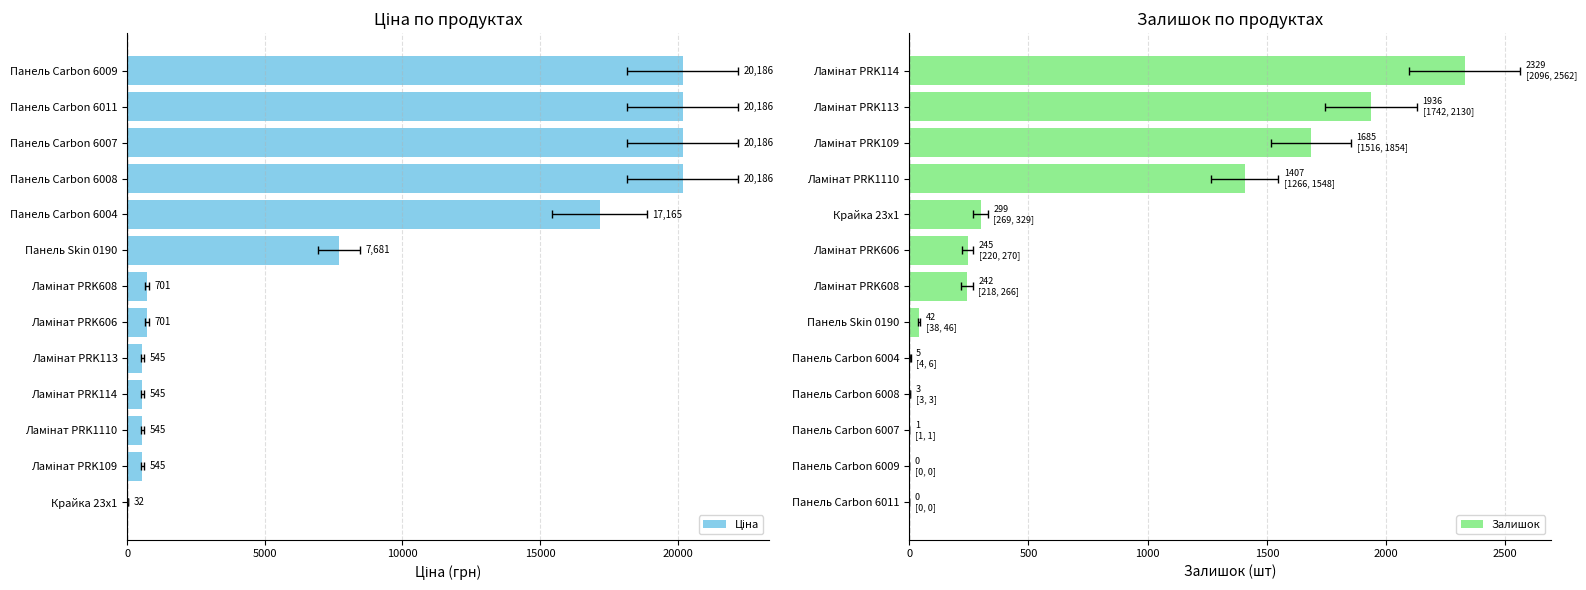

Which series changed the most between 20000 and 8?

Ціна